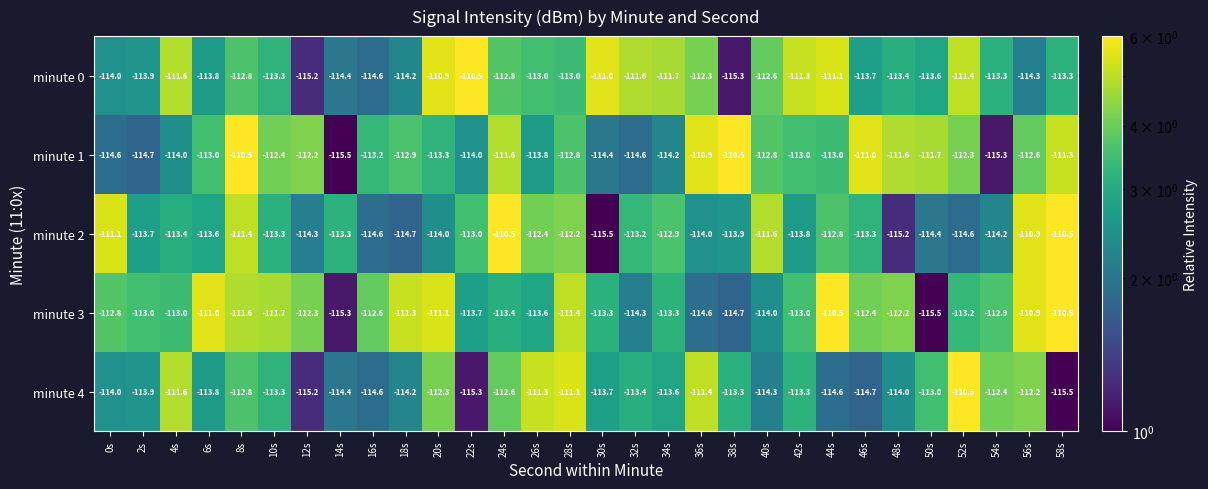

The value of minute 4 at 42s is 5.1. True or false?

False